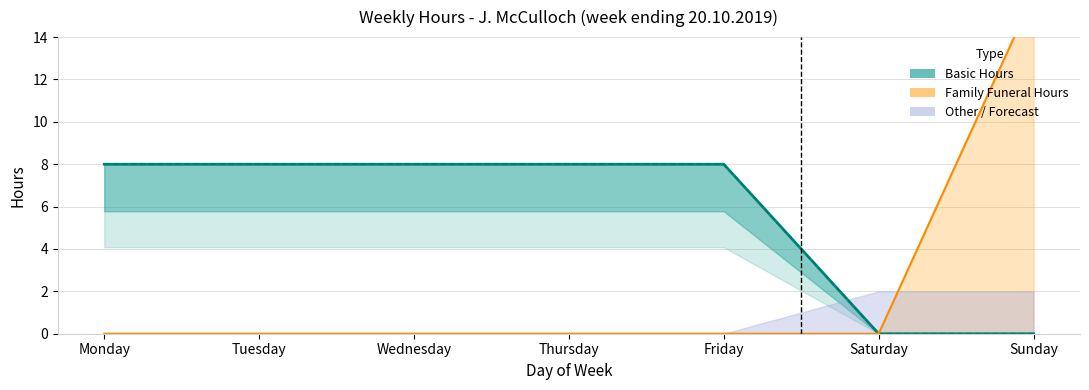

Which category has the lowest value in the Total Hours series?

Saturday